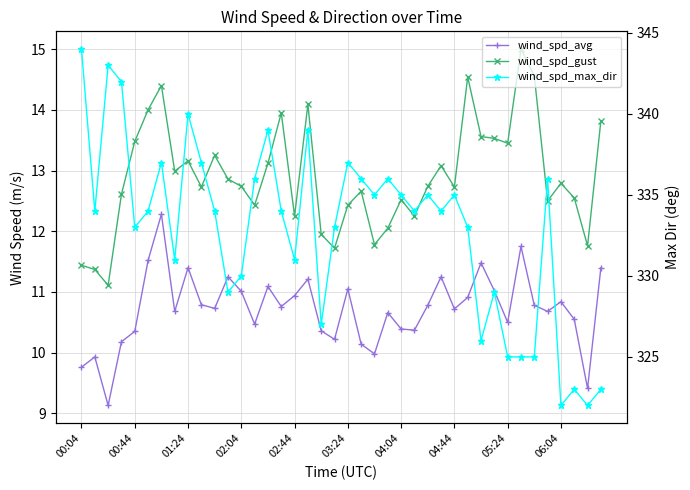

List the series in order of their peak value, highest first.

wind_spd_max_dir, wind_spd_gust, wind_spd_avg